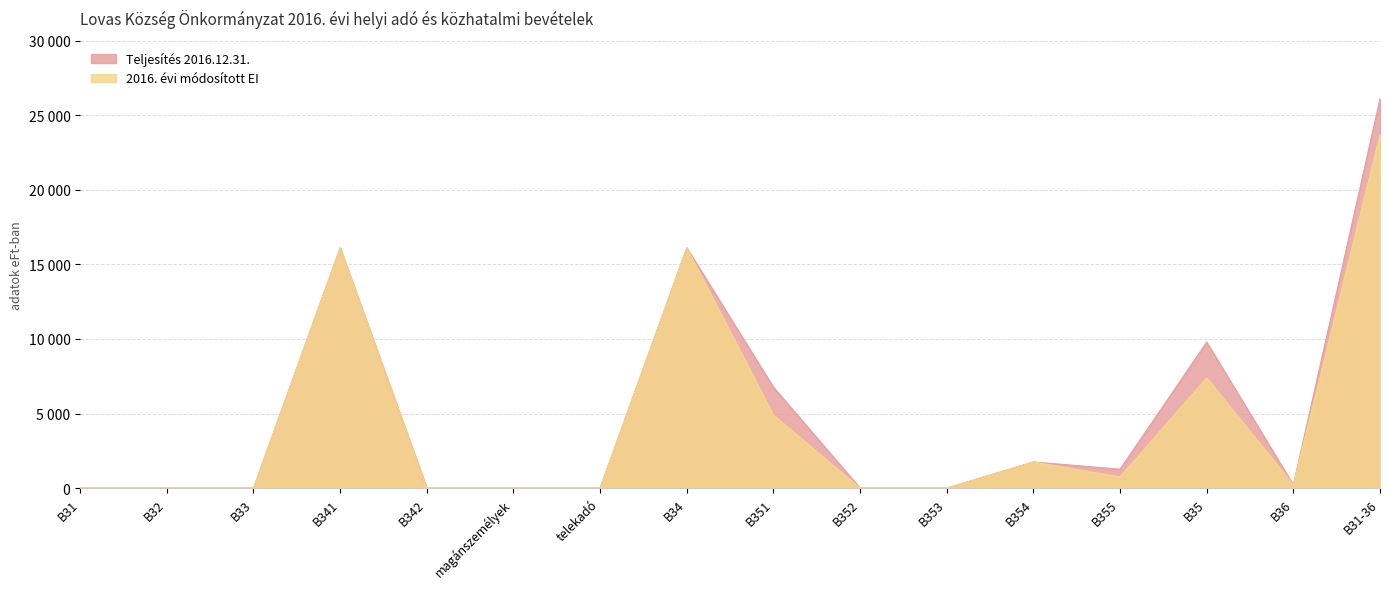

Does the chart display data point markers on the line(s)?

No